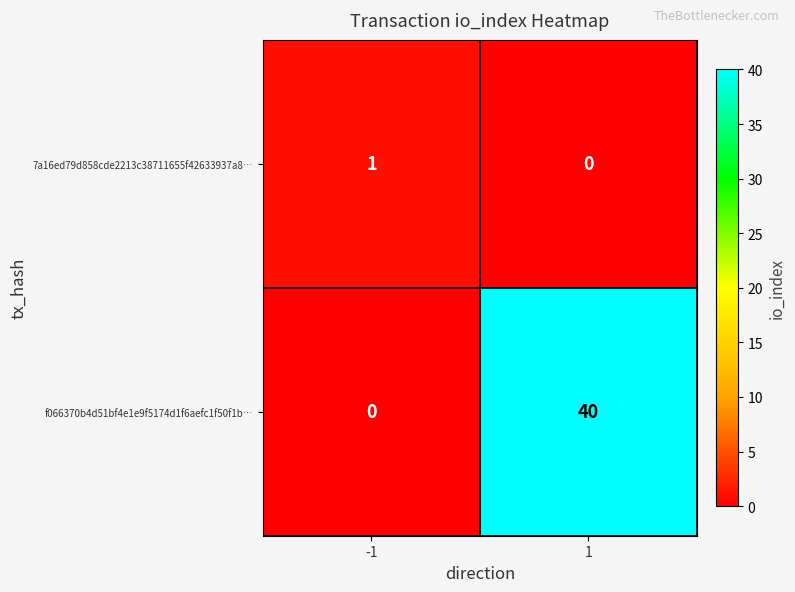

Which series changed the most between -1 and 1?

f066370b4d51bf4e1e9f5174d1f6aefc1f50f1b…